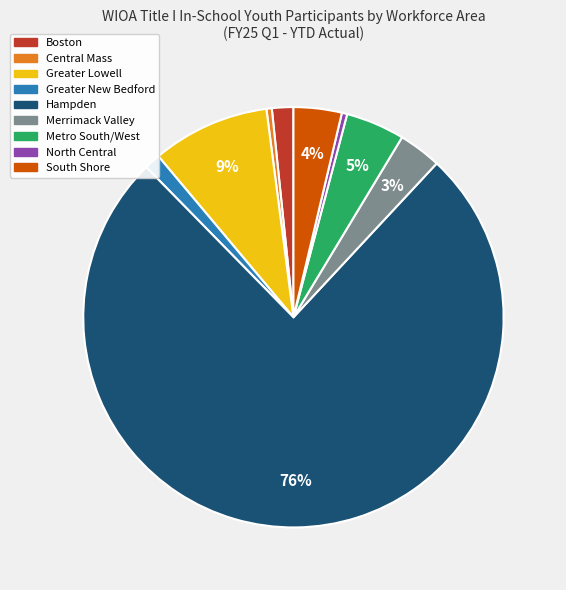

True or false: South Shore accounts for 4% of the total.

True